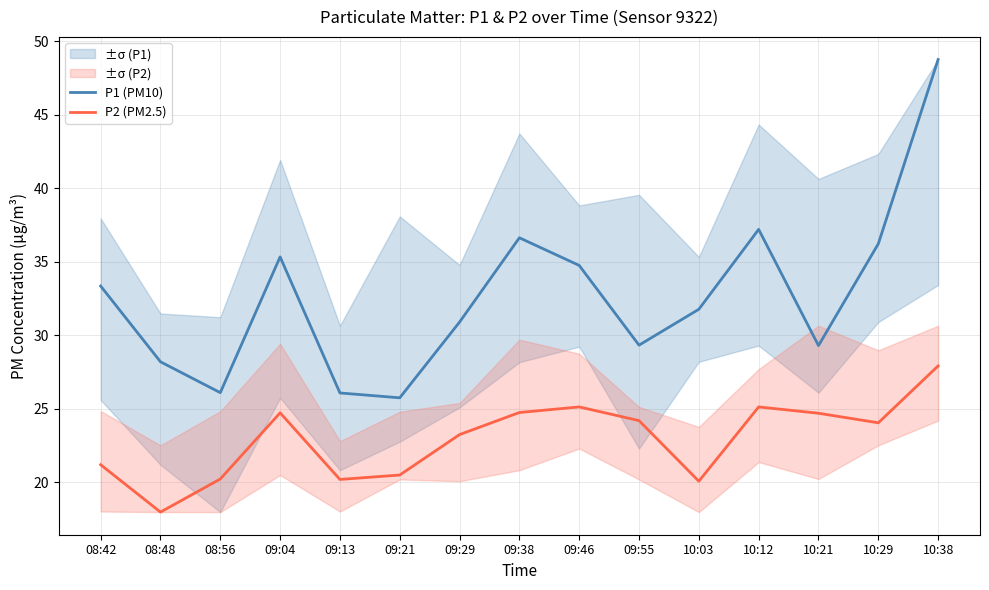

Rank the categories by P2 (PM2.5) value from highest to lowest.

10:38, 09:46, 10:12, 09:38, 09:04, 10:21, 09:55, 10:29, 09:29, 08:42, 09:21, 08:56, 09:13, 10:03, 08:48